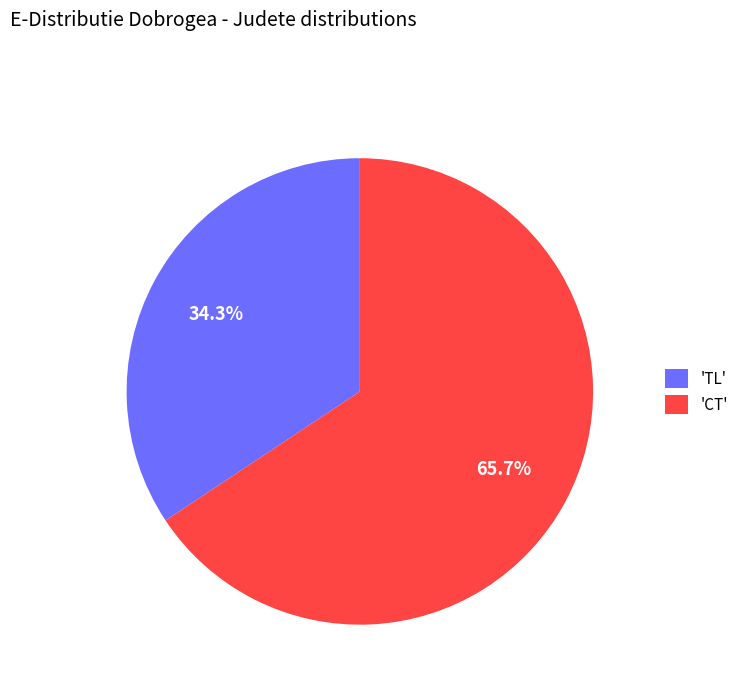

Which category has the smallest portion of the pie?

'TL'